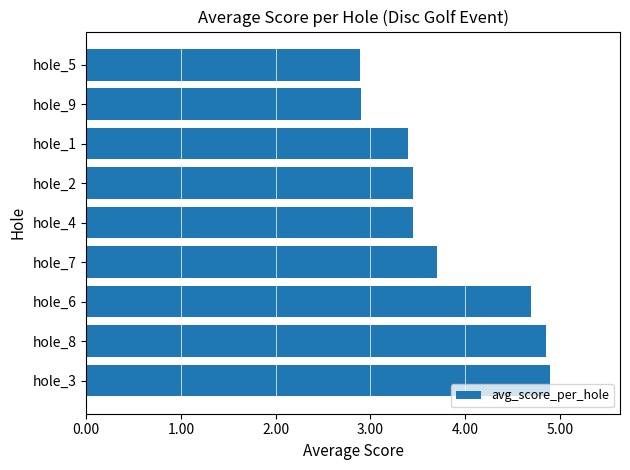

How many bars are there in total?

9